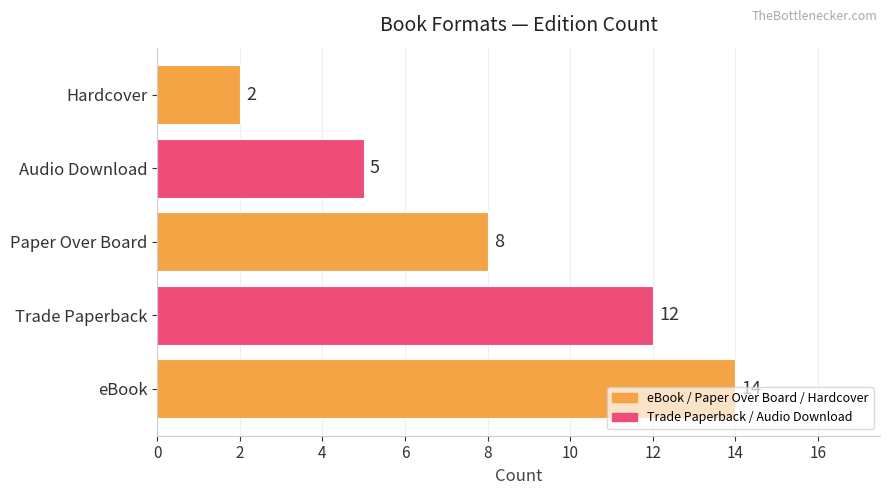

What is the minimum value shown in the chart?

2